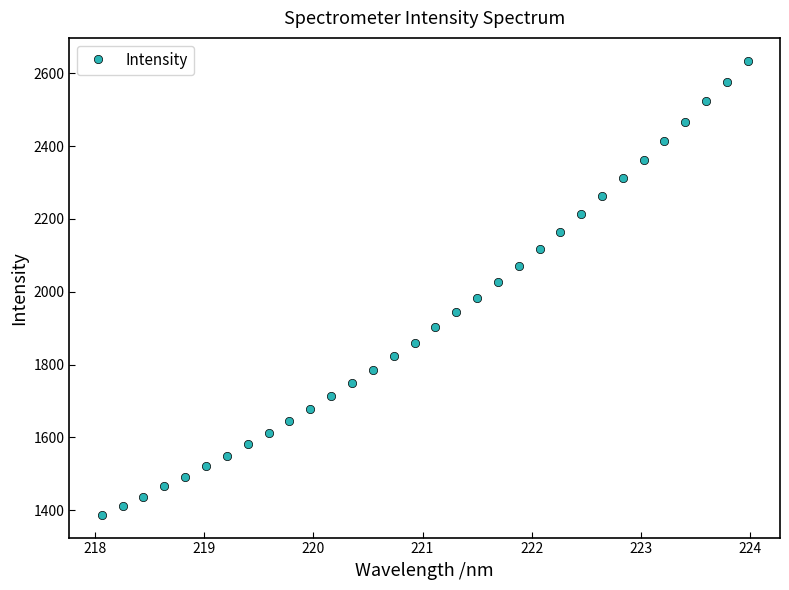

What is the difference between the maximum and minimum values?

1247.0